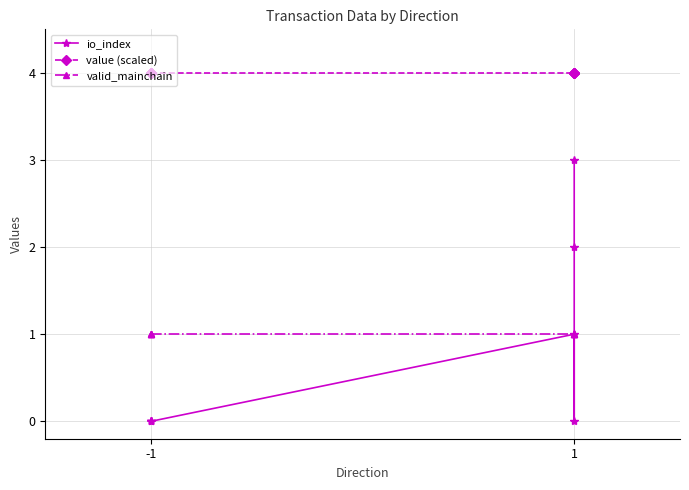

What is the highest value of the io_index series?

3